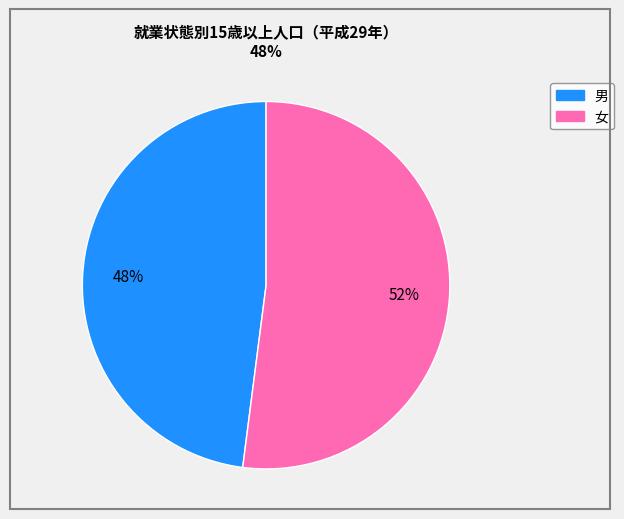

What percentage is the 男 slice, to the nearest percent?

48%